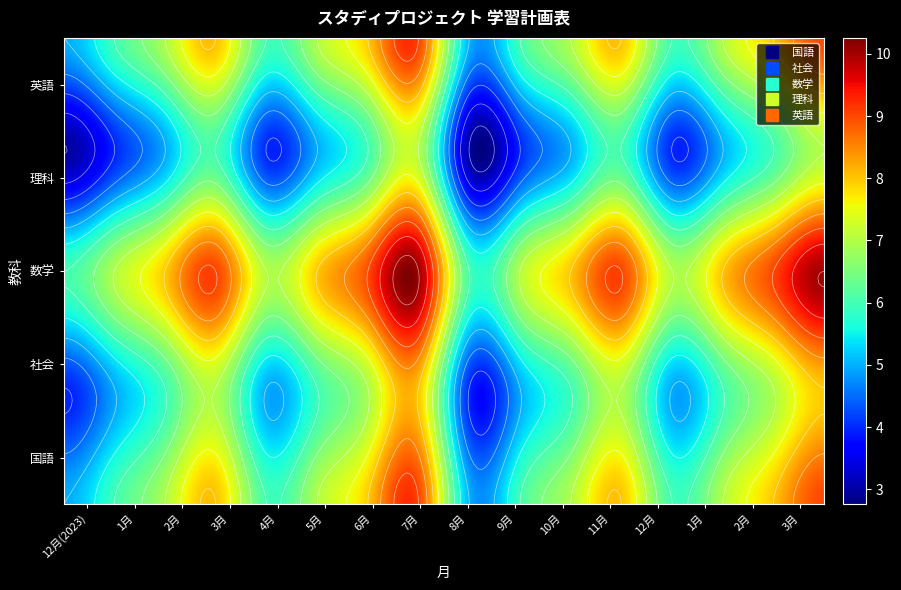

Which category has the highest value in the 英語 series?

7